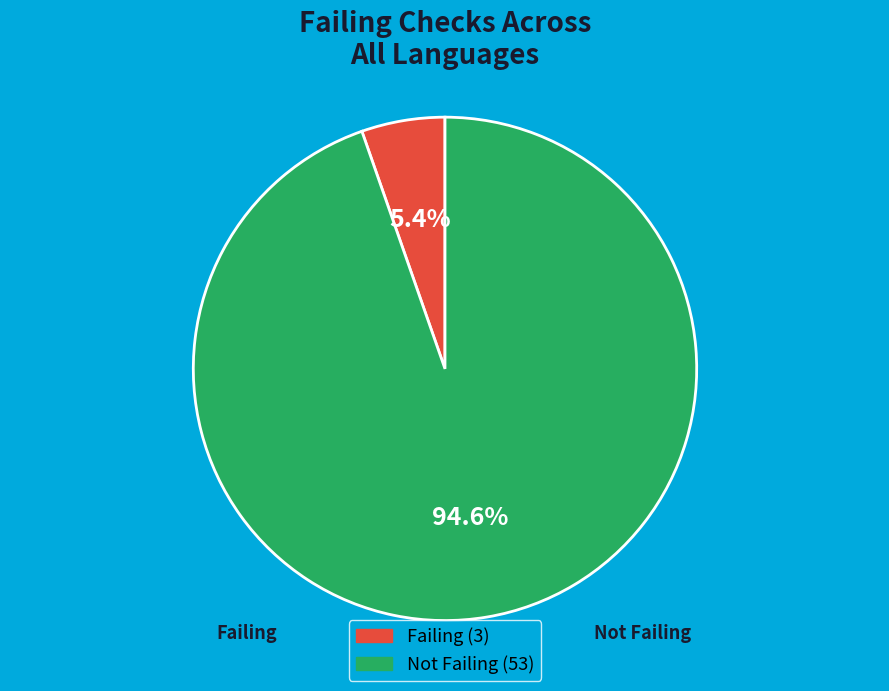

Is there a majority slice in this chart?

Yes